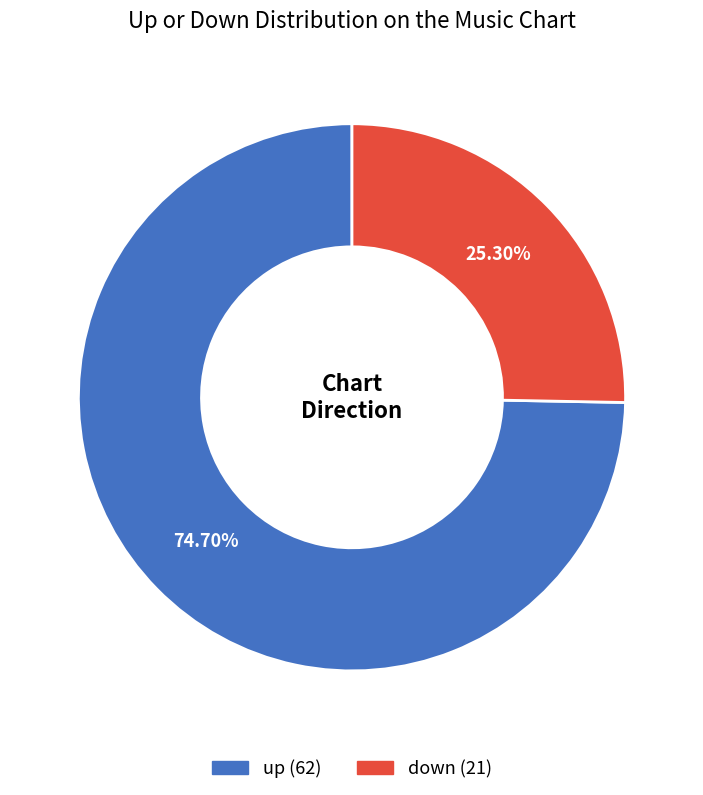

To the nearest percent, what is the difference between the largest and smallest slice percentages?

49%